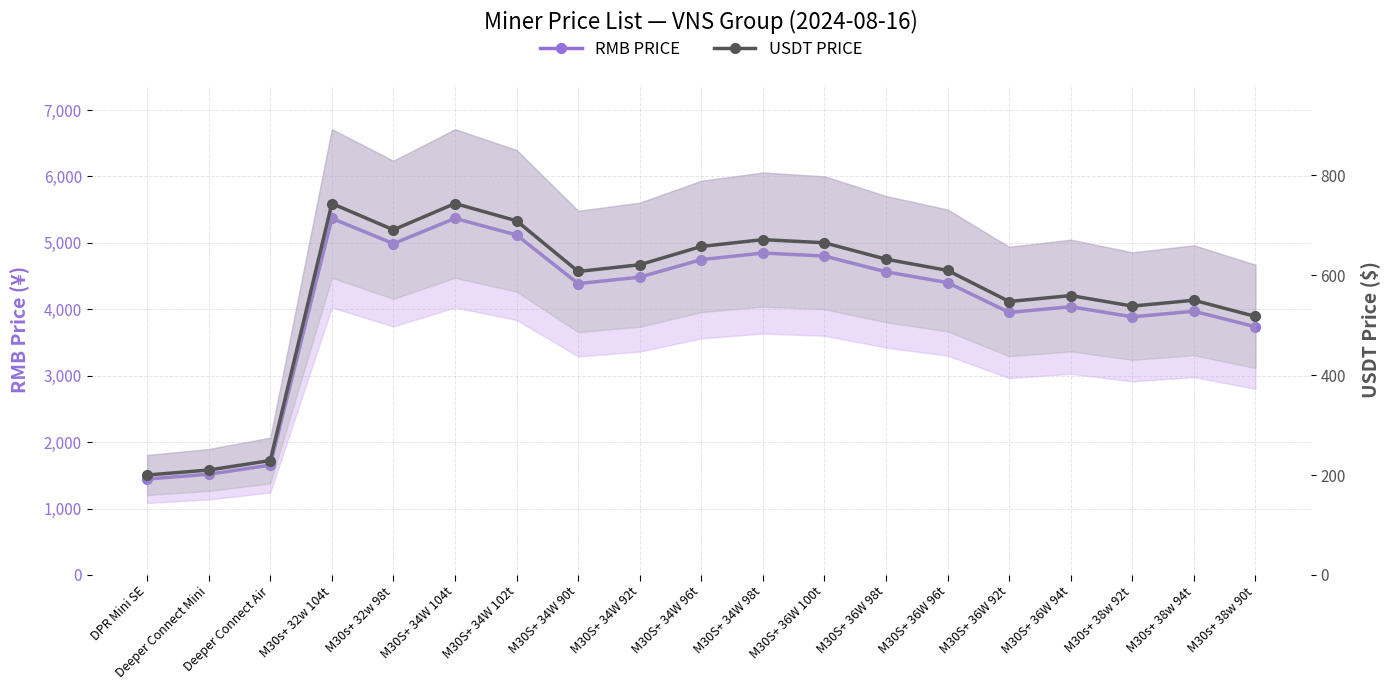

Where is the first local minimum for USDT PRICE?

M30s+ 32w 98t